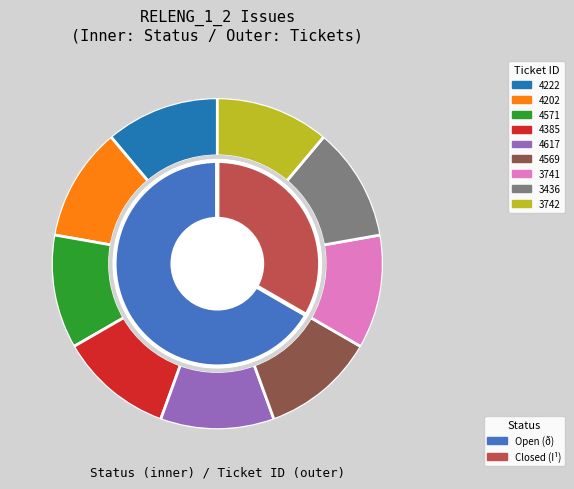

To the nearest percent, what is the average slice percentage?

11%